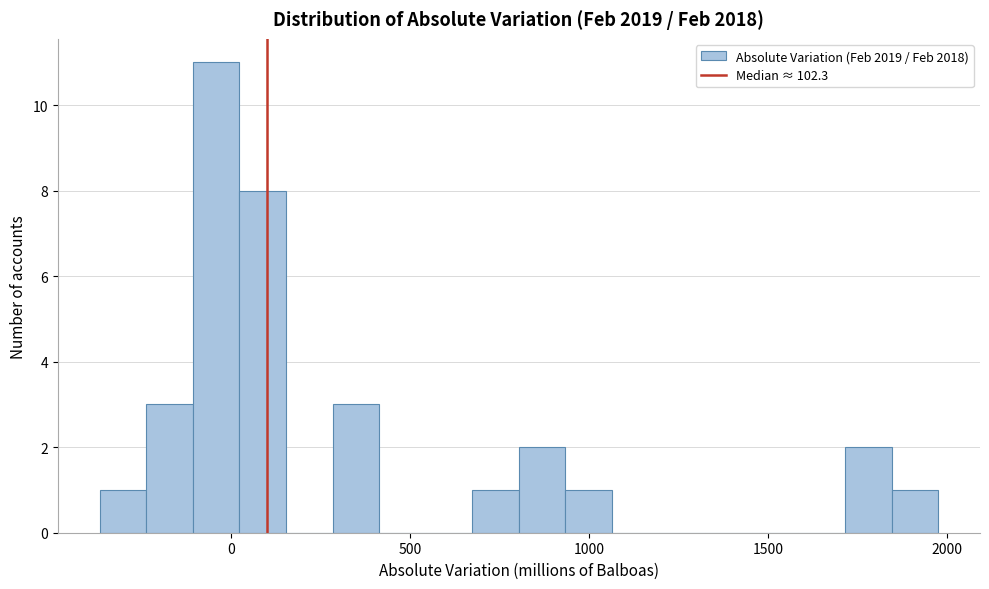

Around what value on the x-axis is the tallest bar? Give the approximate position of its centre, as read against the axis.

-50